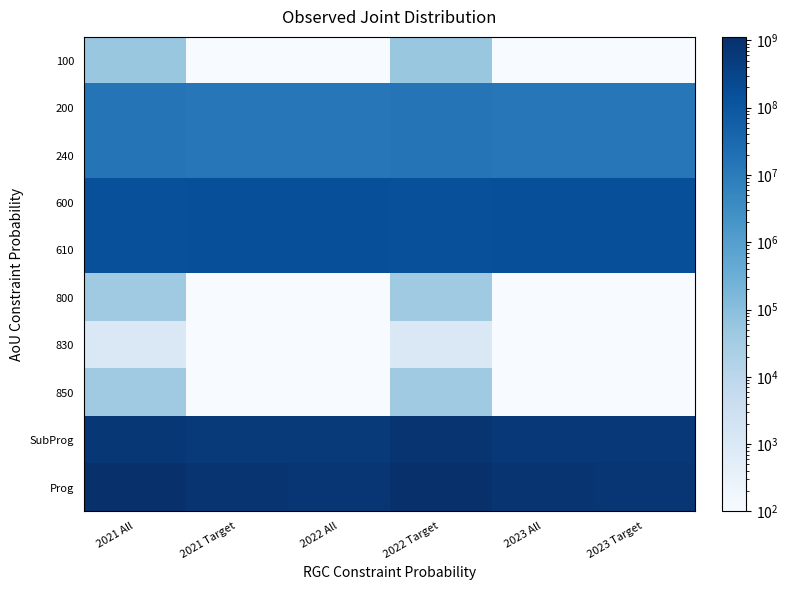

Reading right to left, transcribe all the data shown in this chart.

100: 2023 Target=10.0	2023 All=10.0	2022 Target=55000.0	2022 All=10.0	2021 Target=10.0	2021 All=55000.0
200: 2023 Target=12748530.0	2023 All=13242292.8	2022 Target=16105674.8	2022 All=12748530.0	2021 Target=13242292.8	2021 All=16105674.8
240: 2023 Target=12748530.0	2023 All=13242292.8	2022 Target=16105674.8	2022 All=12748530.0	2021 Target=13242292.8	2021 All=16105674.8
600: 2023 Target=158631912.7	2023 All=159735963.7	2022 Target=152274576.8	2022 All=158631912.7	2021 Target=159735963.7	2021 All=152274576.8
610: 2023 Target=158631912.7	2023 All=159735963.7	2022 Target=152274576.8	2022 All=158631912.7	2021 Target=159735963.7	2021 All=152274576.8
800: 2023 Target=10.0	2023 All=10.0	2022 Target=40763.6	2022 All=10.0	2021 Target=10.0	2021 All=40763.6
830: 2023 Target=10.0	2023 All=10.0	2022 Target=1000.0	2022 All=10.0	2021 Target=10.0	2021 All=1000.0
850: 2023 Target=10.0	2023 All=10.0	2022 Target=39763.6	2022 All=10.0	2021 Target=10.0	2021 All=39763.6
SubProg: 2023 Target=641106657.6	2023 All=667501959.1	2022 Target=803969508.1	2022 All=600022464.6	2021 Target=625889879.4	2021 All=699761386.2
Prog: 2023 Target=769412048.8	2023 All=795837269.3	2022 Target=1129424380.5	2022 All=769412048.8	2021 Target=795837269.3	2021 All=1129424380.5